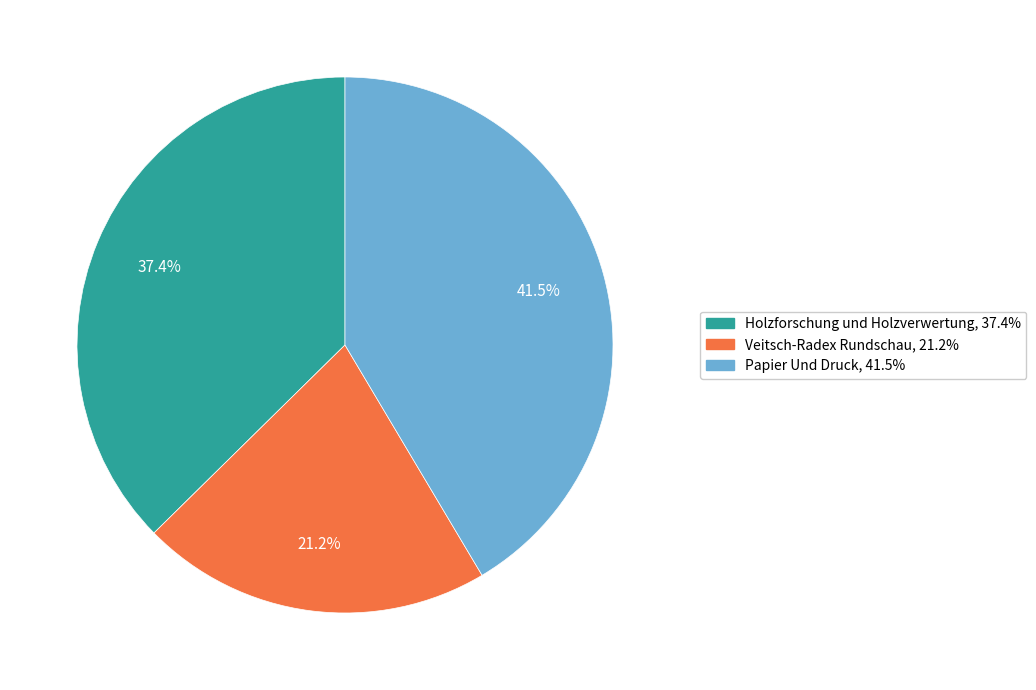

What is the largest slice in the pie chart?

Papier Und Druck